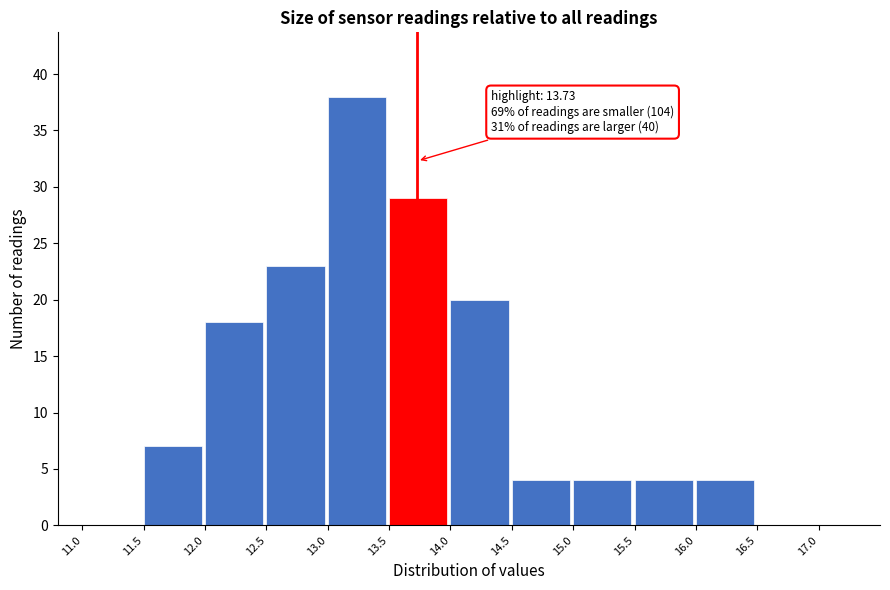

Over which range of the x-axis is the bar tallest?

13.0 to 13.5